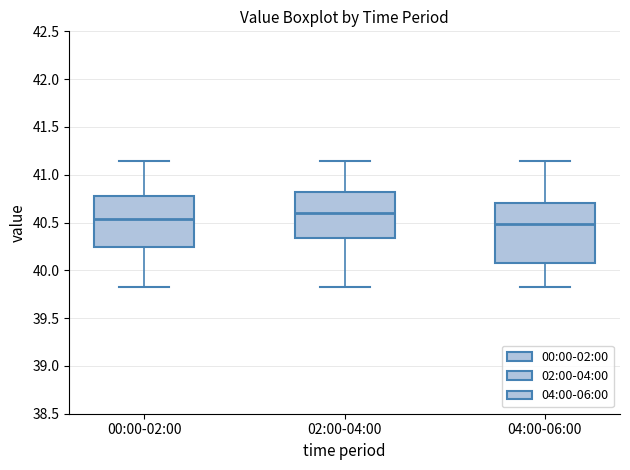

Reading left to right, read every box against the y-axis: the position of its median line, the range the box covers, and the ends of its whiskers. The values are not printed on the chart, so give them approximately, as read against the axis.

00:00-02:00: median 40.55, box 40.25 to 40.80, whiskers 39.85 to 41.15
02:00-04:00: median 40.60, box 40.35 to 40.80, whiskers 39.85 to 41.15
04:00-06:00: median 40.50, box 40.10 to 40.70, whiskers 39.85 to 41.15